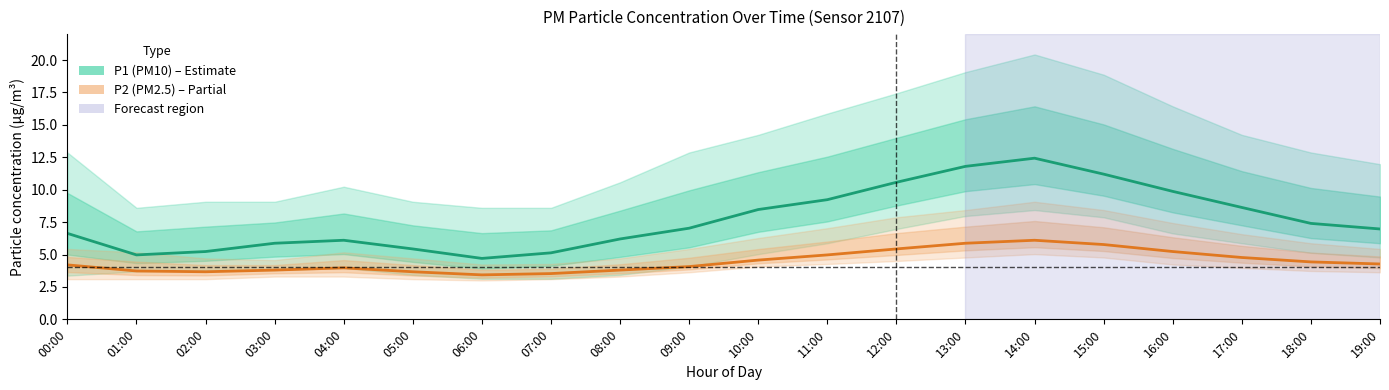

True or false: P2 (PM2.5) and P1 (PM10) intersect in this chart.

False